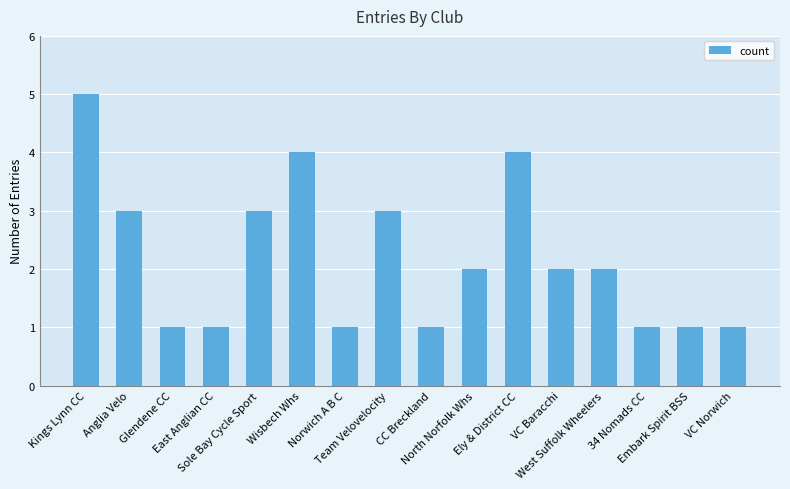

Which has a higher value, Kings Lynn CC or Ely & District CC?

Kings Lynn CC